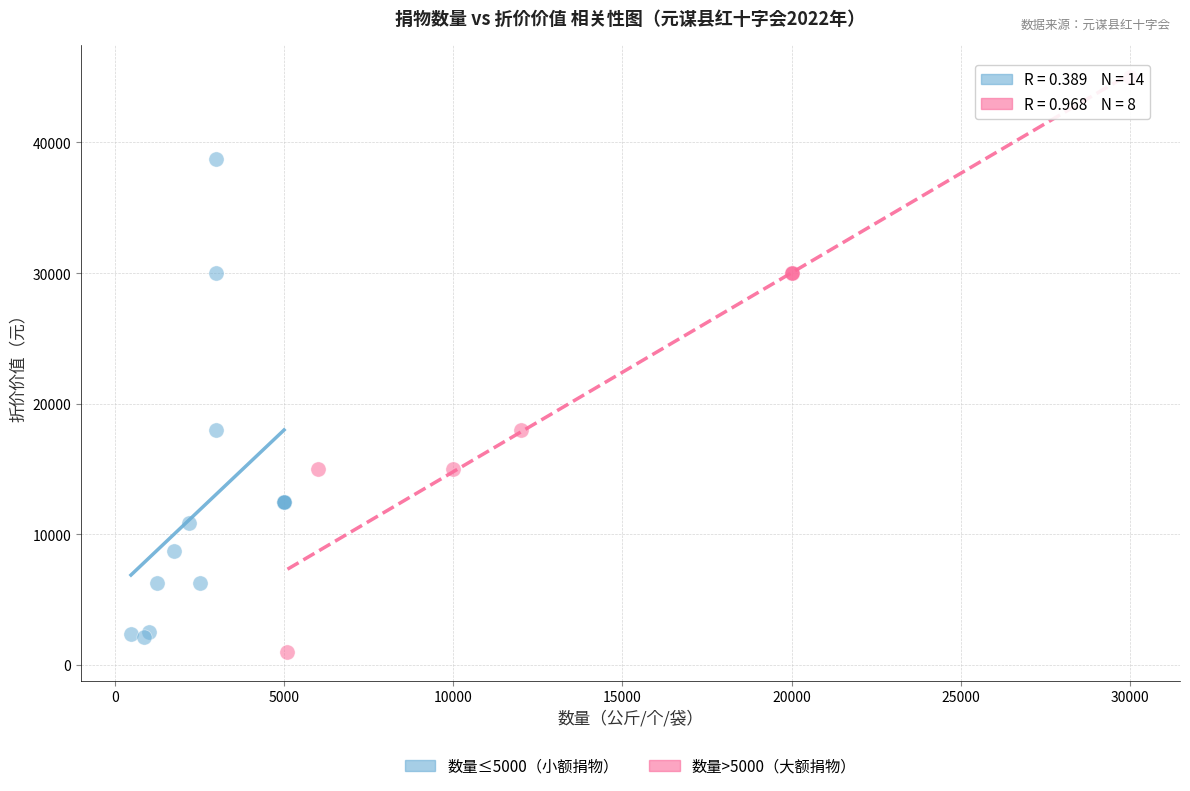

Which series has the widest spread of Y values?

数量>5000（大额捐物）